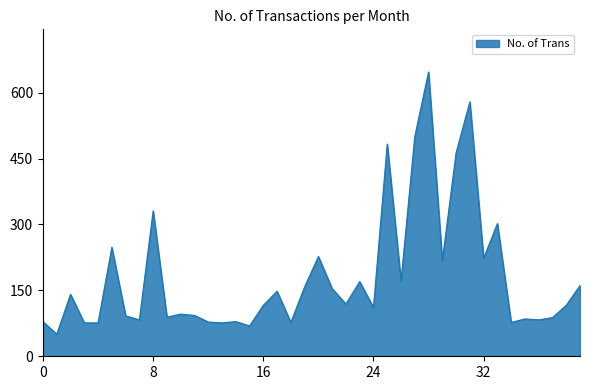

What is the maximum value shown in the chart?

647